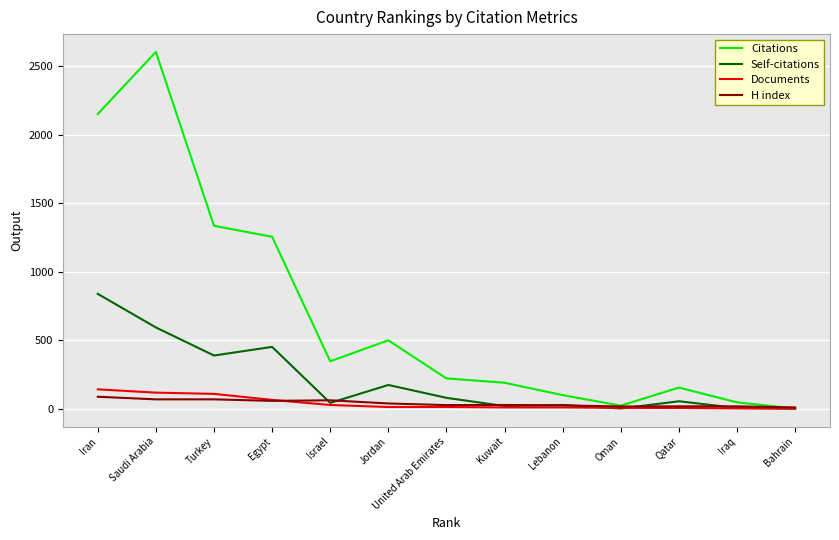

Rank the series at Jordan from highest to lowest value.

Citations, Self-citations, H index, Documents